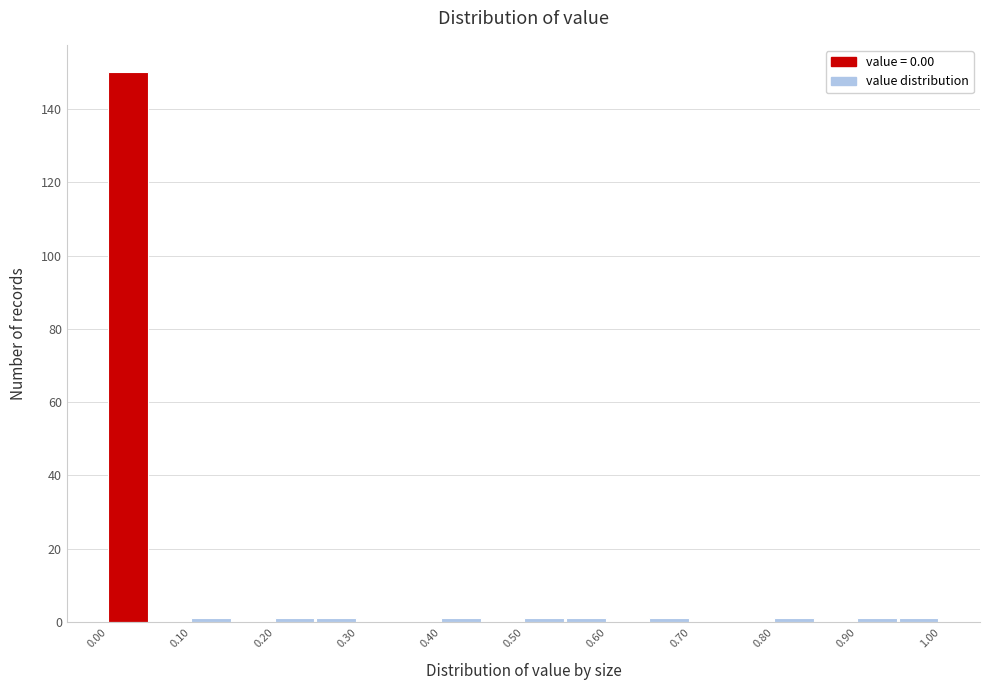

What is the height of the bar covering 0.00 to 0.05 on the x-axis? The values are not printed on the chart, so give them approximately, as read against the axis.

150